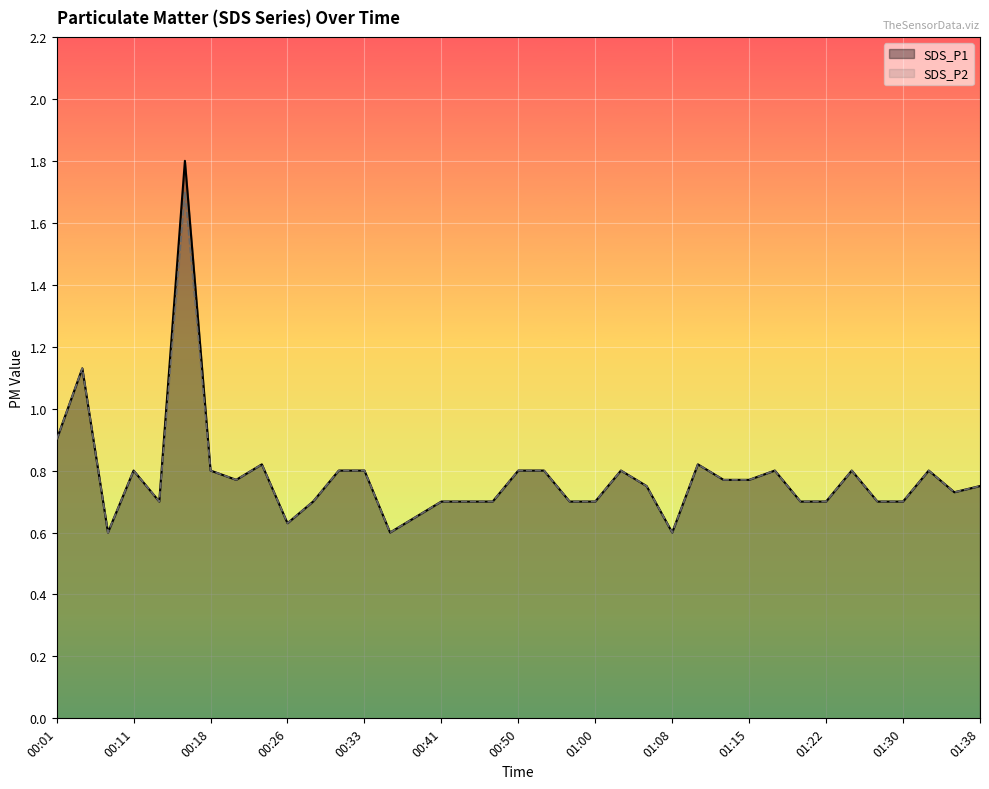

Reading right to left, list all the values displayed in this chart.

SDS_P1: 0.8	0.7	0.8	0.7	0.7	0.8	0.7	0.7	0.8	0.8	0.8	0.8	0.6	0.8	0.8	0.7	0.7	0.8	0.8	0.7	0.7	0.7	0.7	0.6	0.8	0.8	0.7	0.6	0.8	0.8	0.8	1.8	0.7	0.8	0.6	1.1	0.9
SDS_P2: 0.8	0.7	0.8	0.7	0.7	0.8	0.7	0.7	0.8	0.8	0.8	0.8	0.6	0.8	0.8	0.7	0.7	0.8	0.8	0.7	0.7	0.7	0.7	0.6	0.8	0.8	0.7	0.6	0.8	0.8	0.8	1.7	0.7	0.8	0.6	1.1	0.9